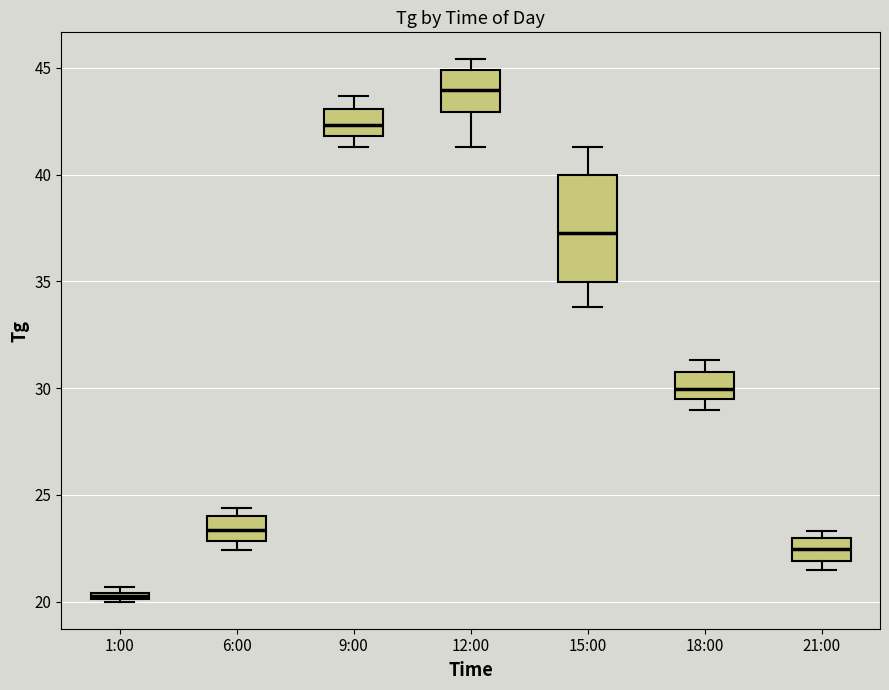

Where does the upper whisker of the box for 15:00 end on the y-axis? The values are not printed on the chart, so give them approximately, as read against the axis.

41.5